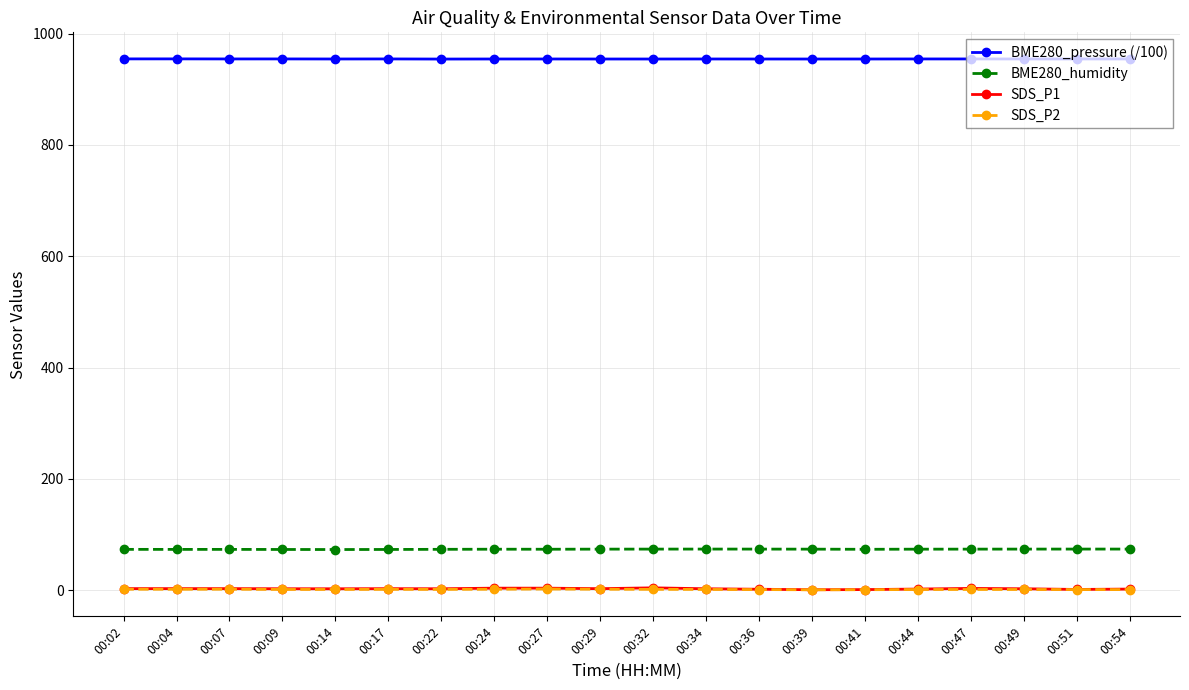

True or false: BME280_humidity has a value of 73.7 at 00:32.

True